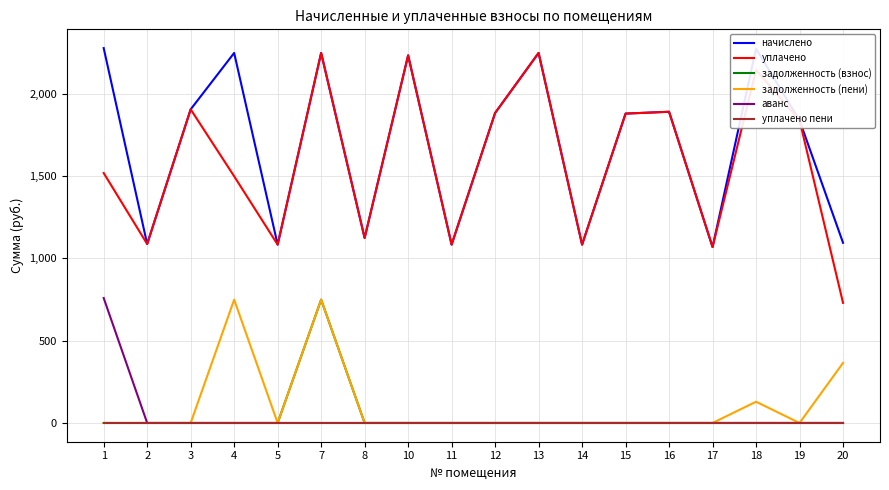

At which label is начислено closest to 1673?

19